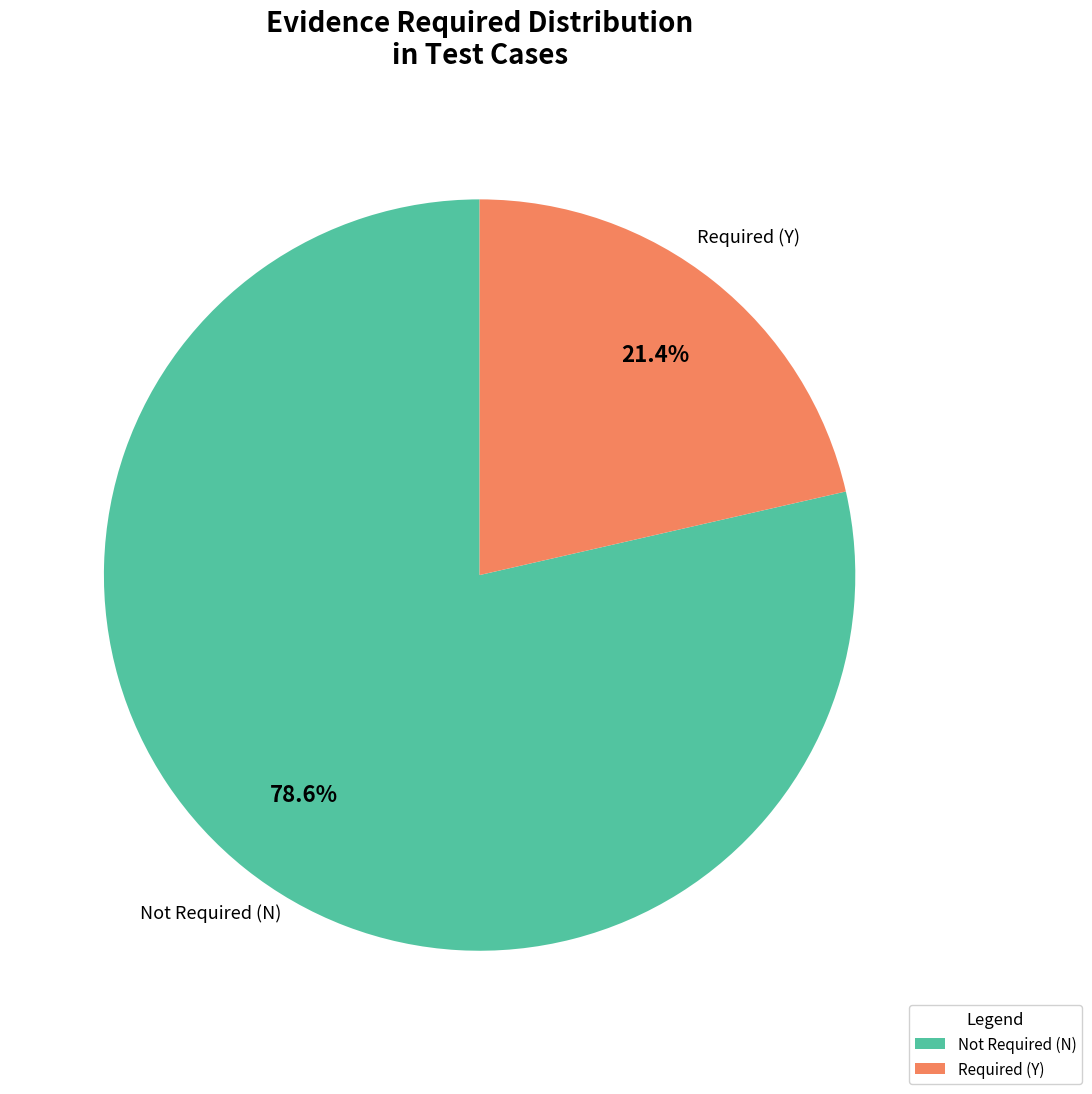

Is there a majority slice in this chart?

Yes